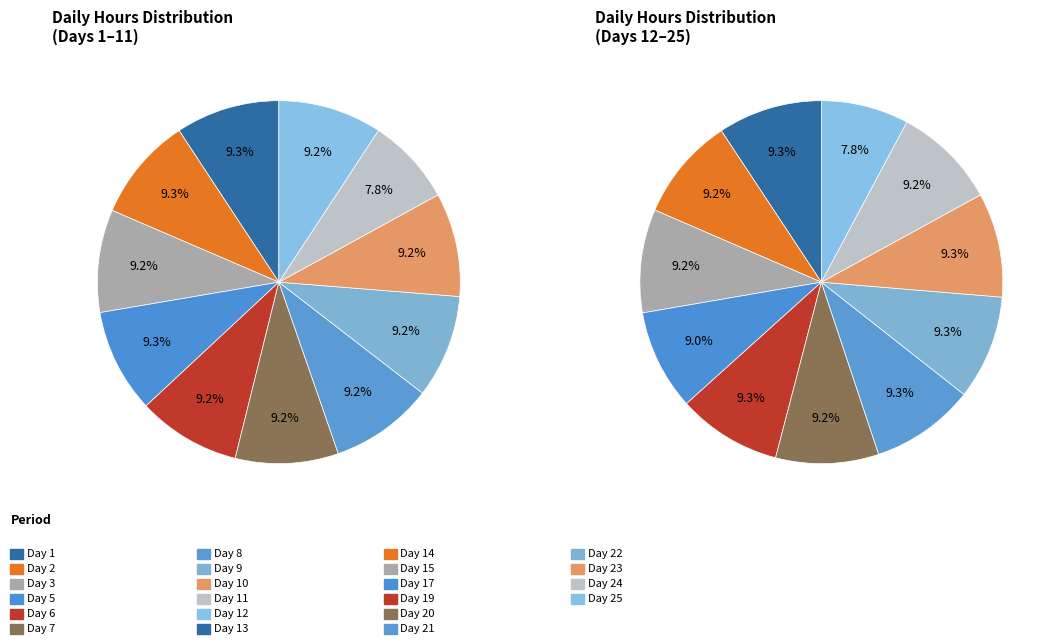

Count the number of slices in the pie.

22